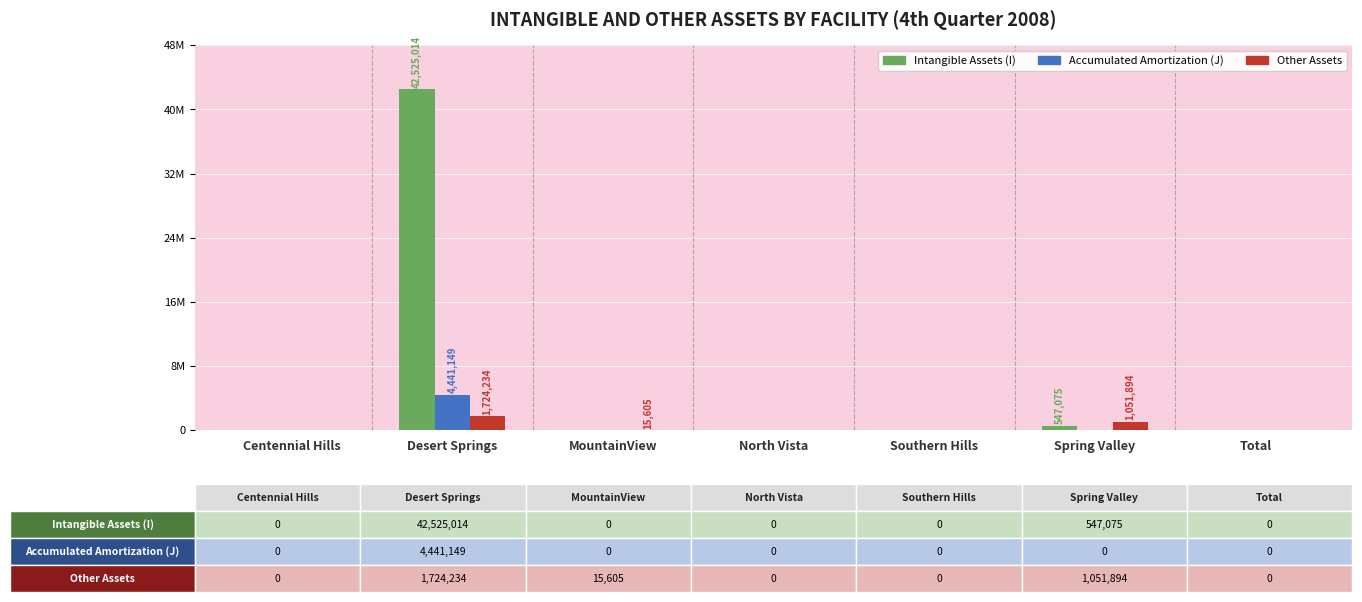

What are all the series names shown in the legend?

Intangible Assets (I), Accumulated Amortization (J), Other Assets